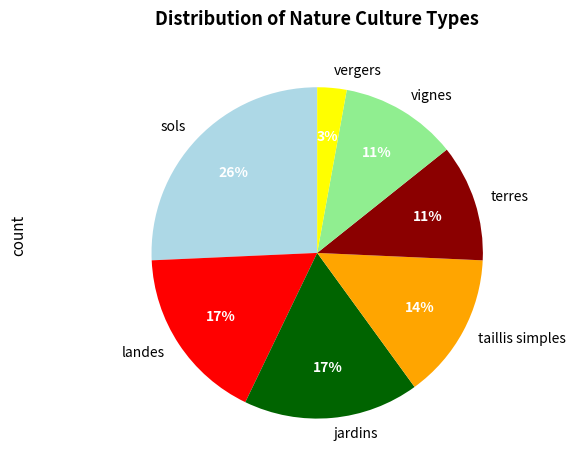

Between taillis simples and terres, which is larger?

taillis simples